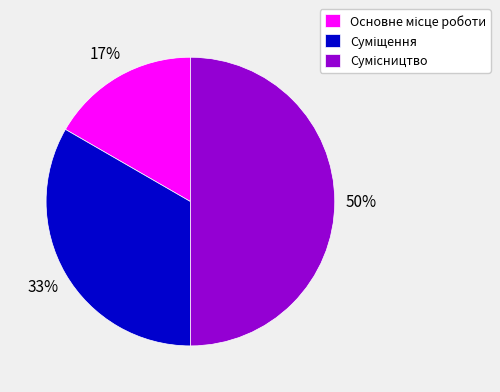

To the nearest percent, what is the average slice percentage?

33%